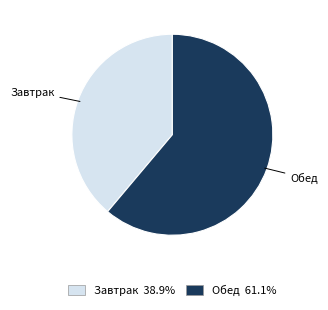

Rank the categories by value from highest to lowest.

Обед, Завтрак